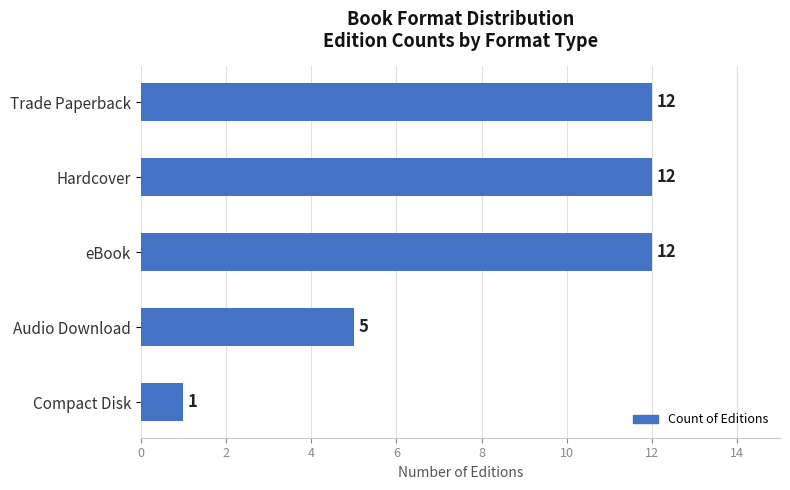

What is the smallest value displayed?

1